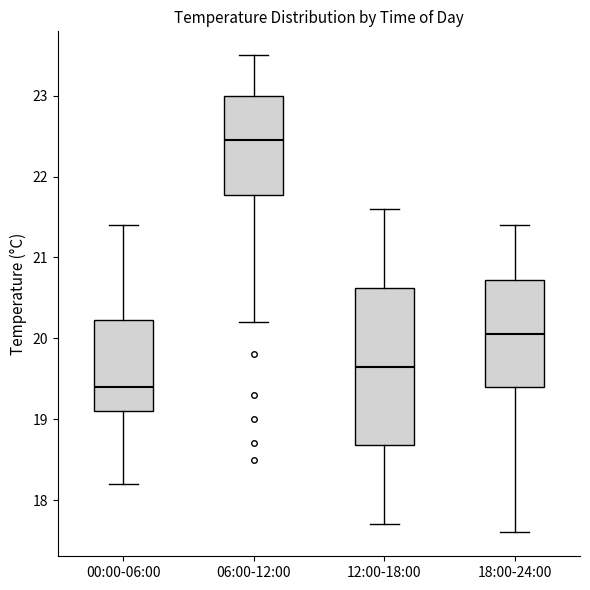

Which box has the lowest median line?

00:00-06:00